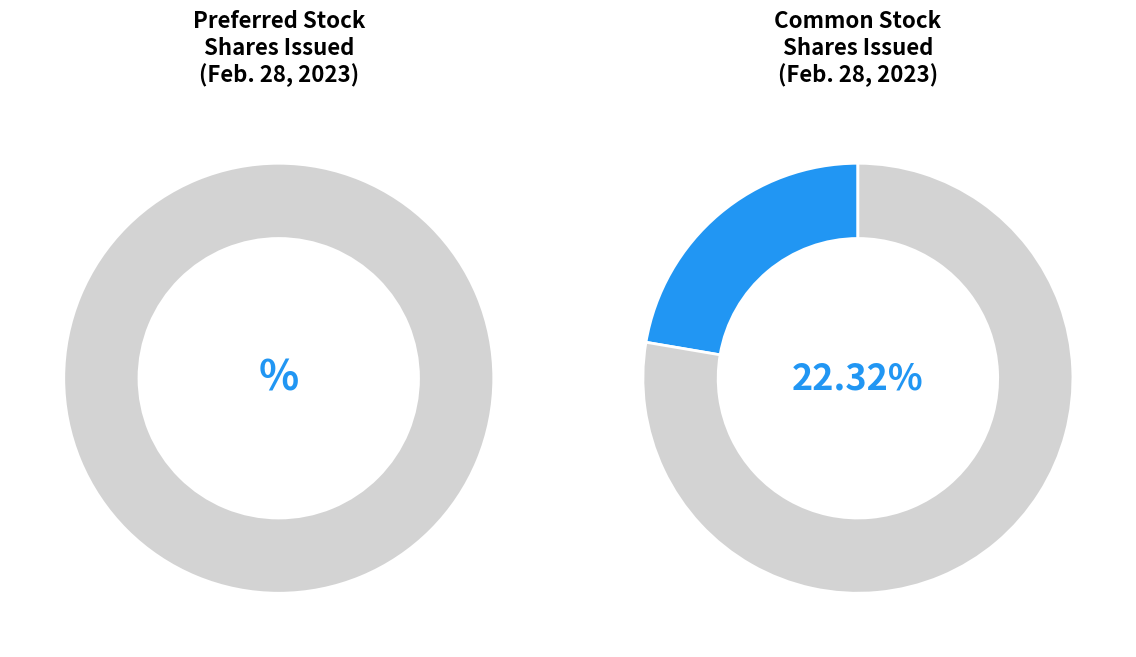

Does any single category account for the majority?

No